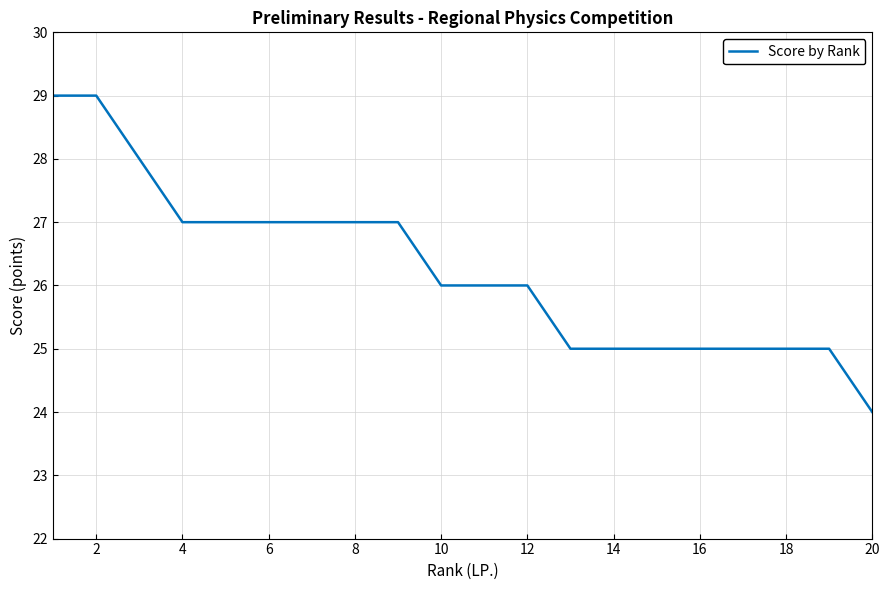

What is the greatest value displayed?

29